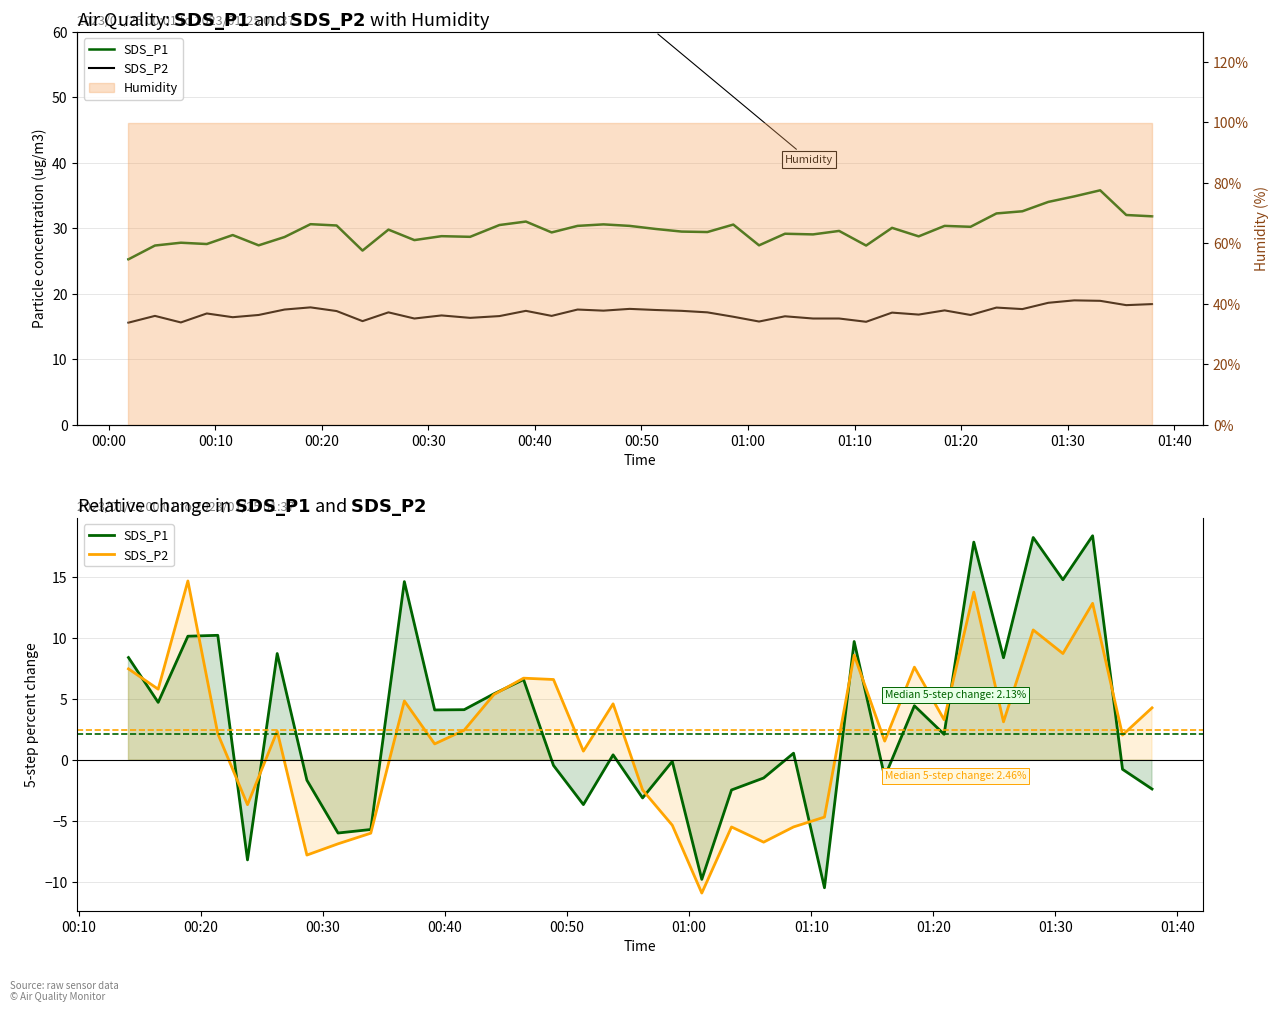

What is the value of the SDS_P2 point at the 14th from the left?

6.7